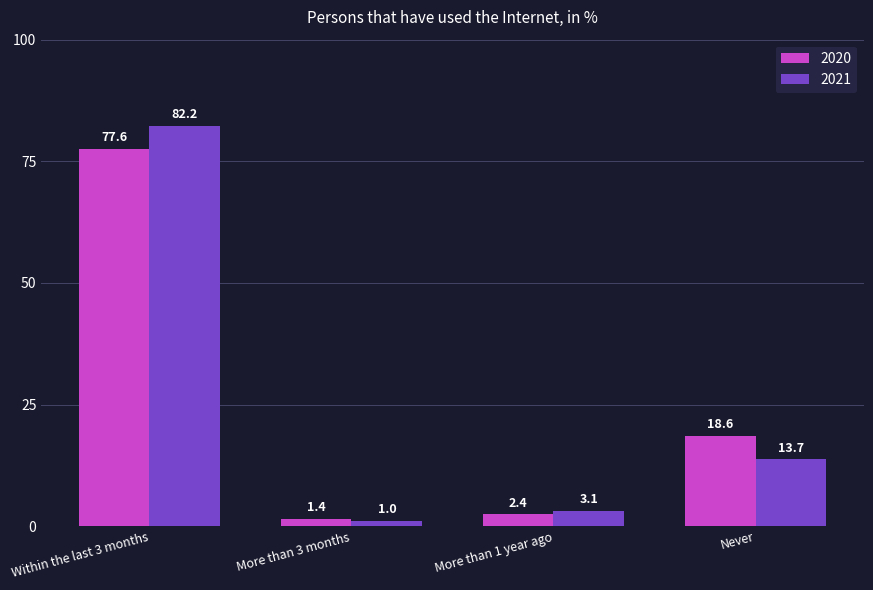

What is the maximum value for 2021?

82.2